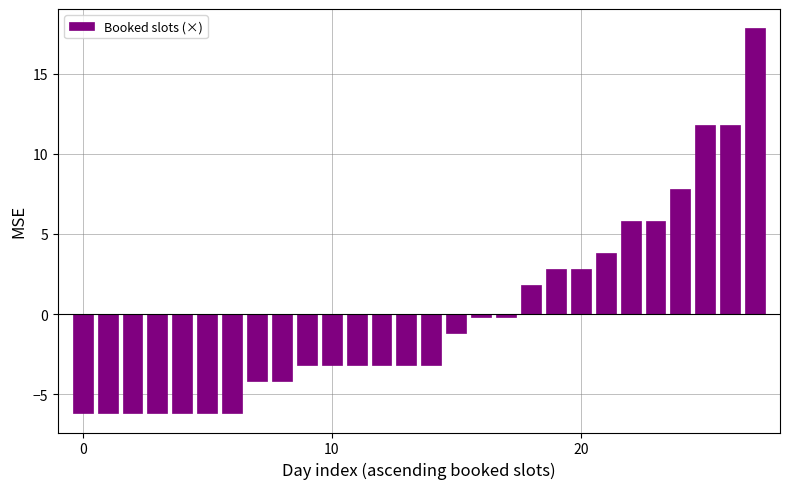

What is the value of the 3rd bar from the left?

-6.2